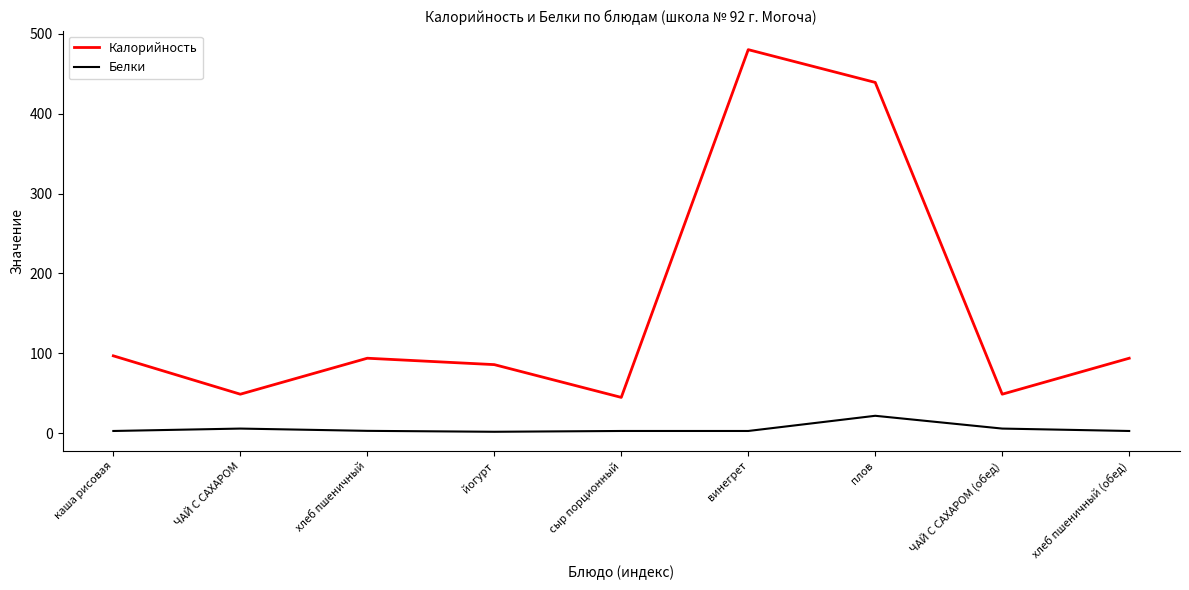

What position from the left is хлеб пшеничный?

3